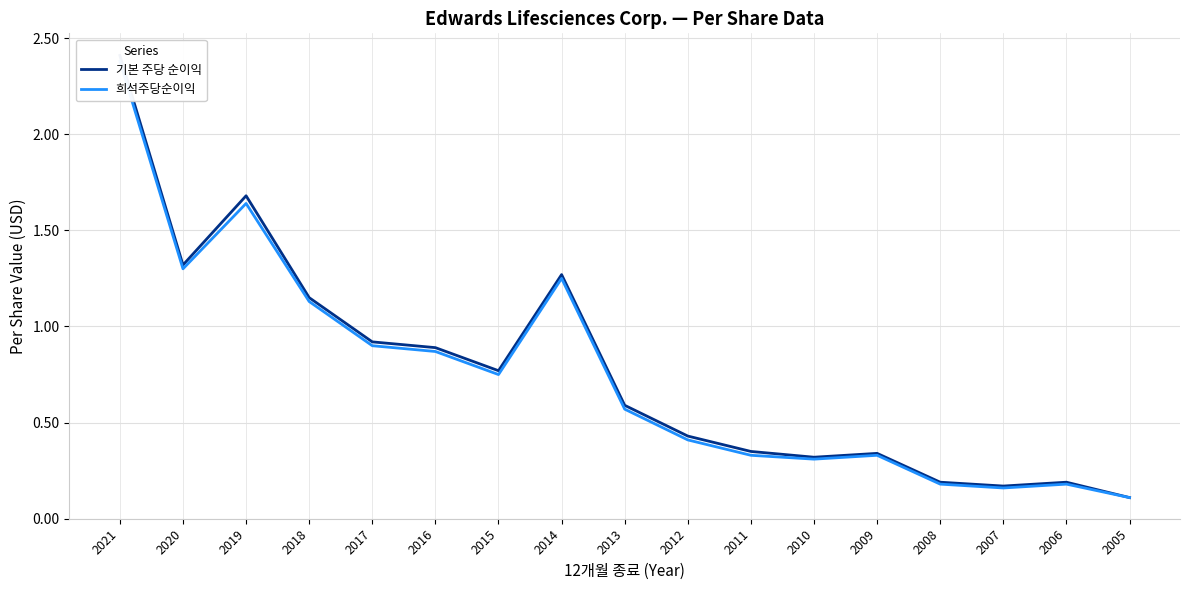

Rank the series by their maximum value, from lowest to highest.

희석주당순이익, 기본 주당 순이익